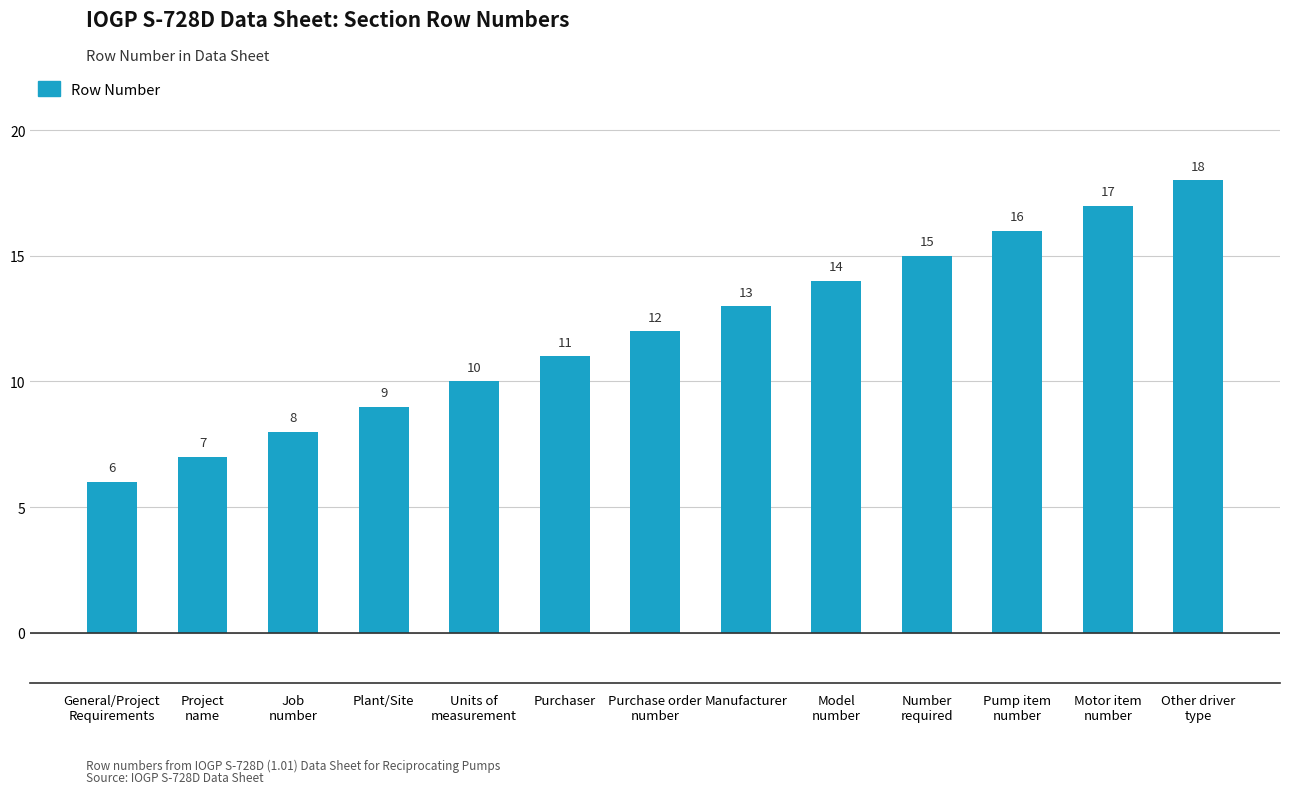

What is the greatest value displayed?

18